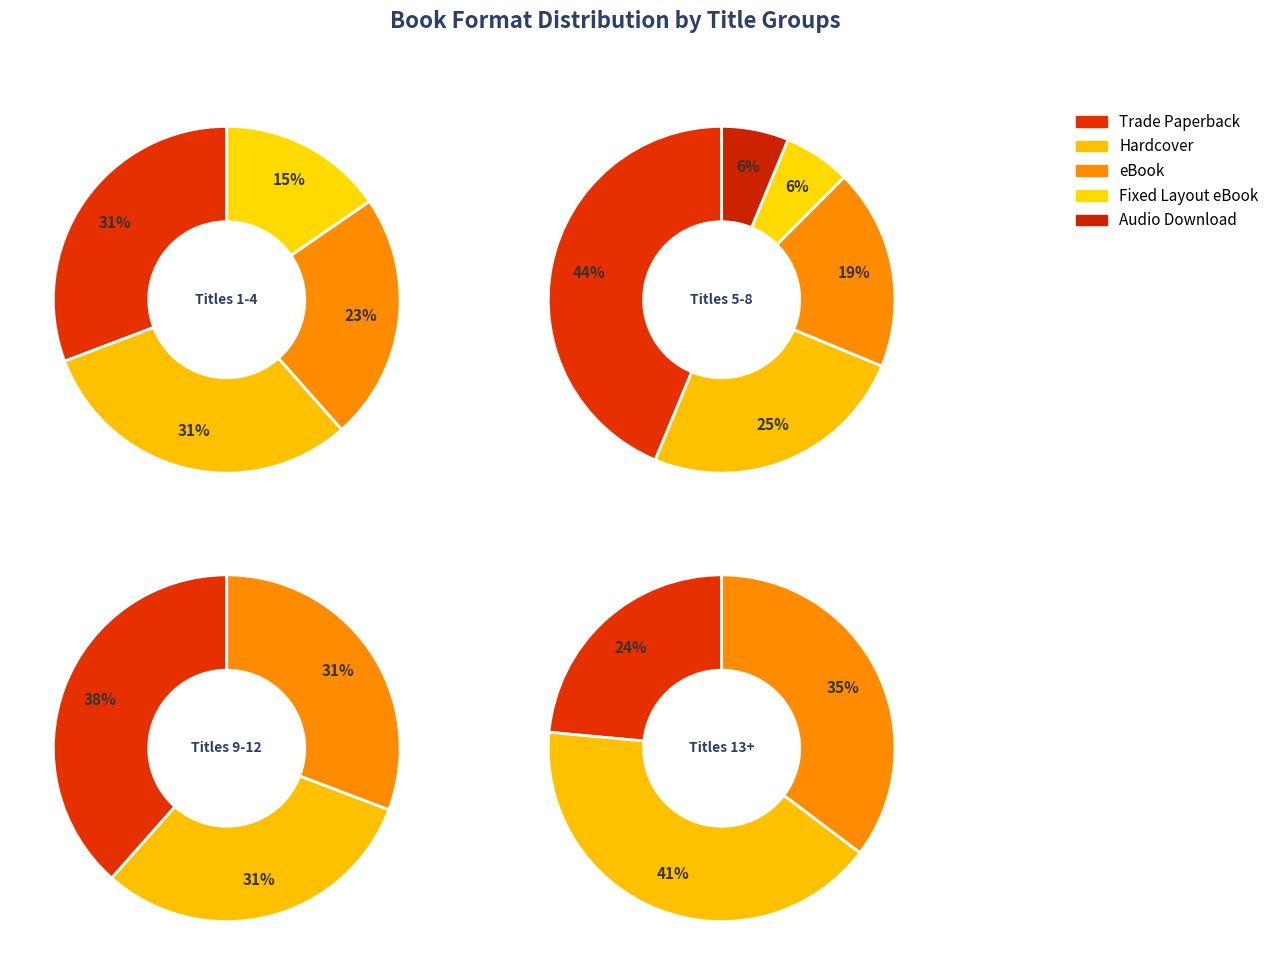

What is the smallest slice in the pie chart?

Audio Download